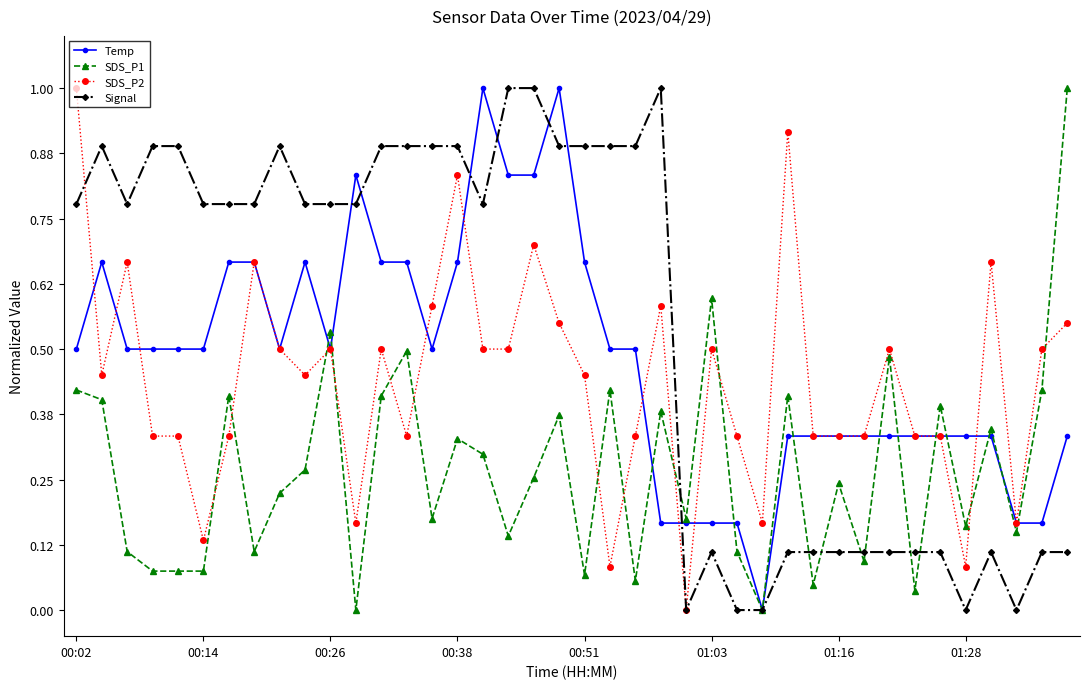

True or false: SDS_P2 and SDS_P1 cross at least once.

True